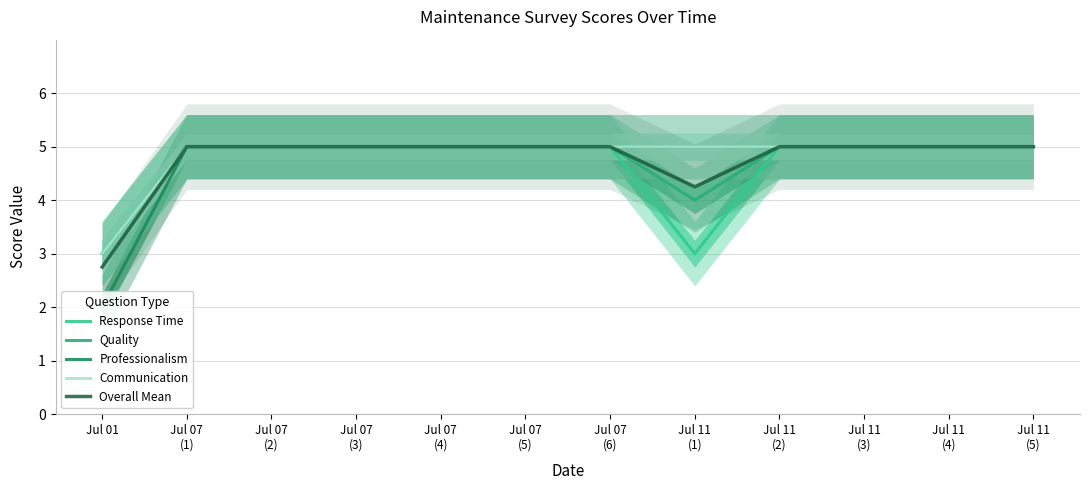

At which label does Professionalism reach its minimum?

Jul 01